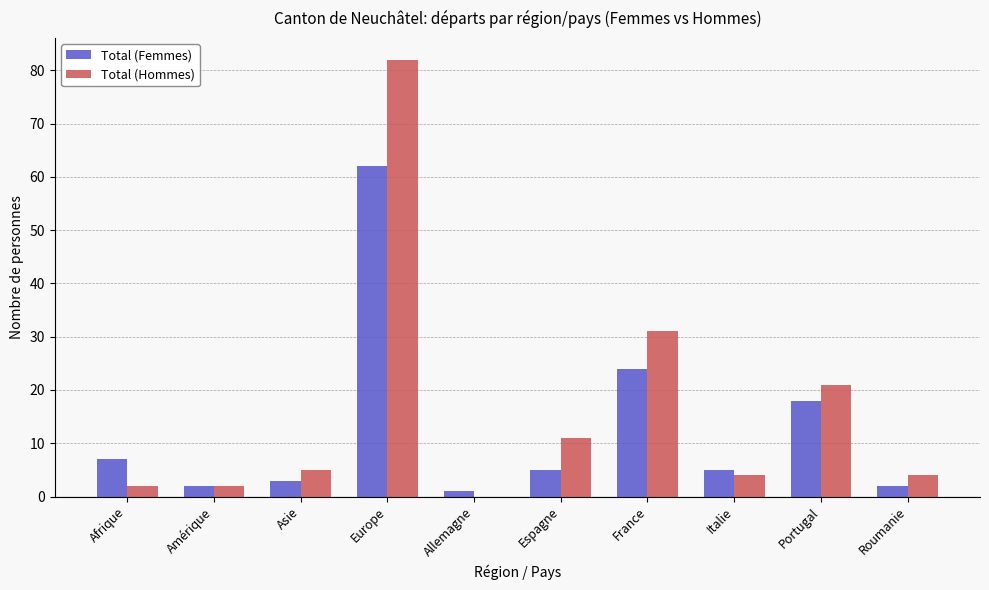

How many values in Total (Hommes) are above zero?

9